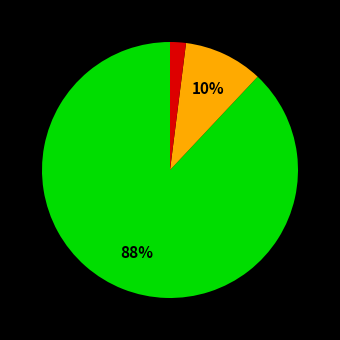

Is there a majority slice in this chart?

Yes